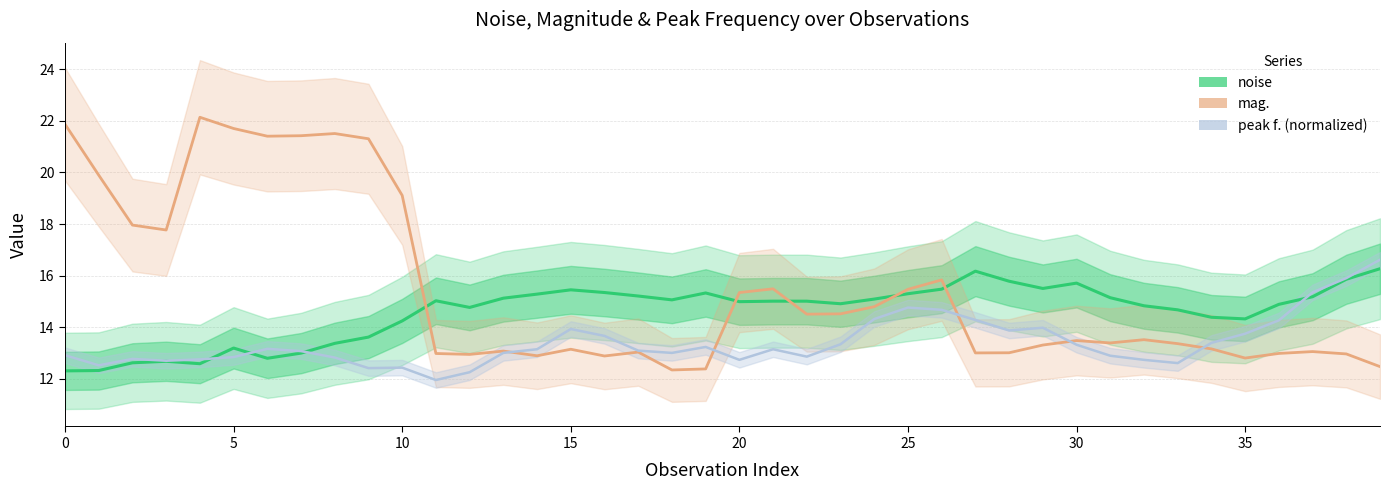

Rank the series by their average value, from highest to lowest.

mag., noise, peak f. (normalized)